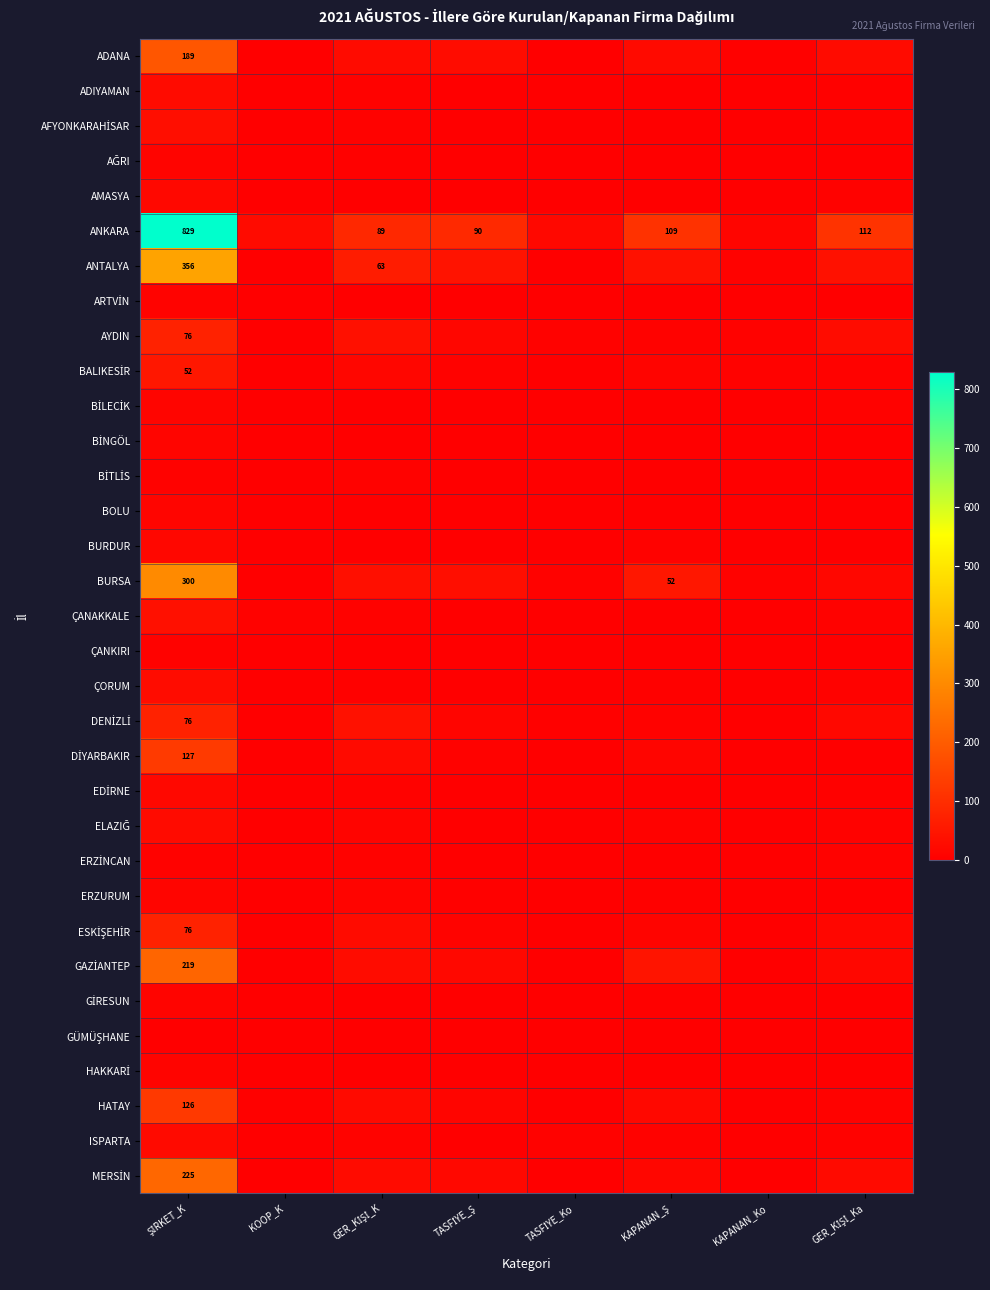

Which has a higher value, TASFİYE_Ş or KAPANAN_Ş?

TASFİYE_Ş